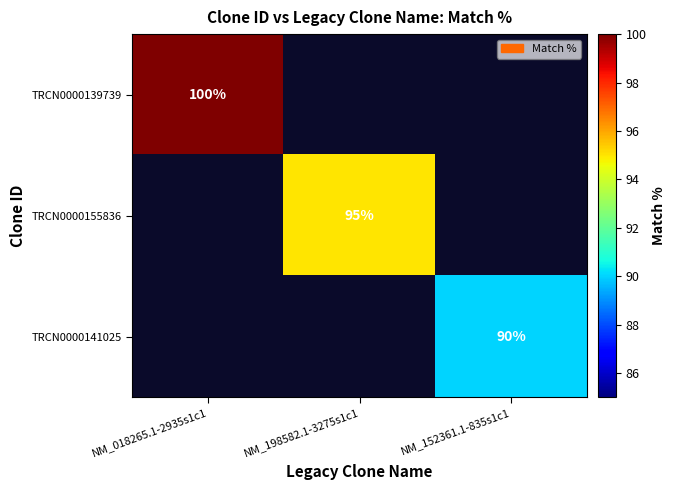

True or false: TRCN0000155836 has a value of 95 at NM_198582.1-3275s1c1.

True